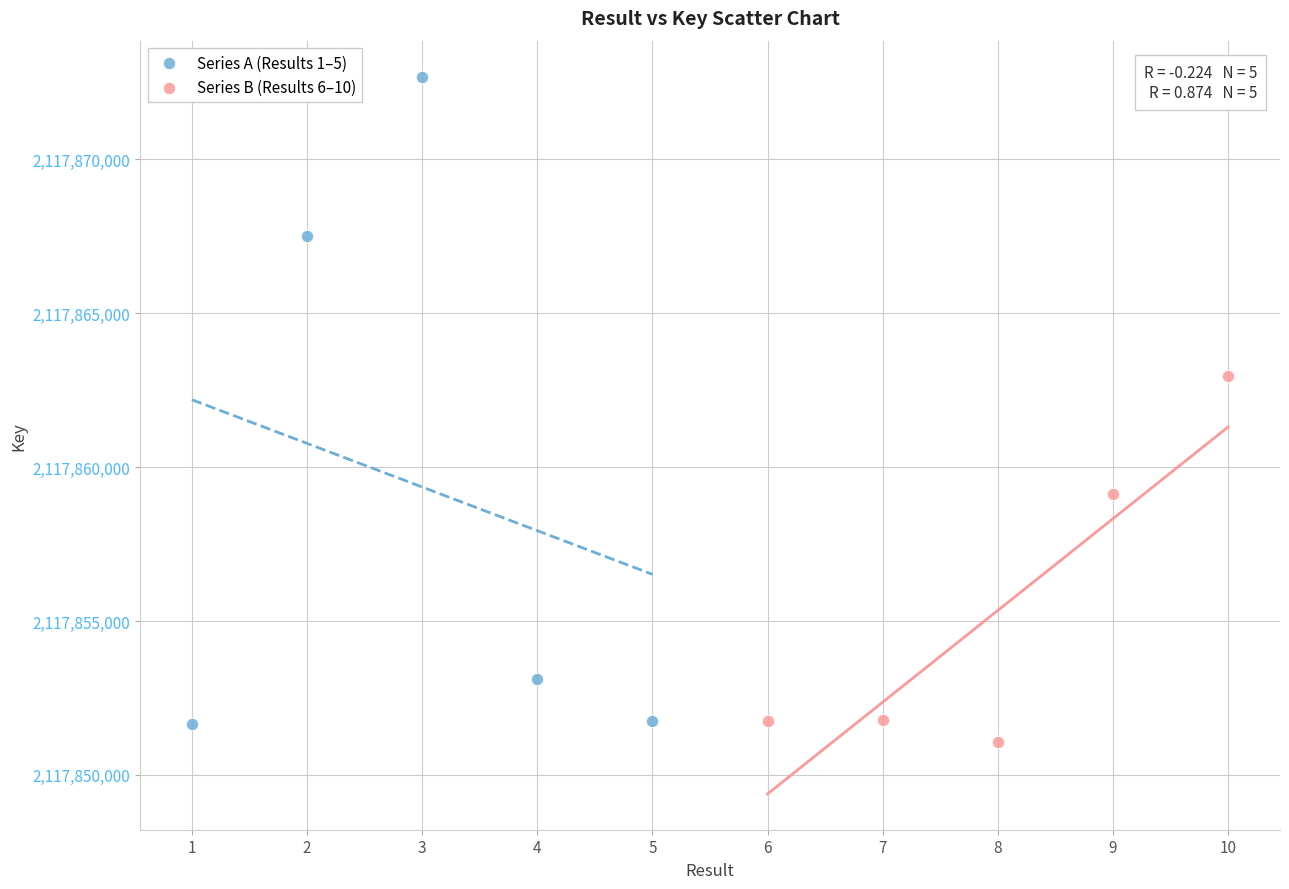

Which series reaches the maximum Y coordinate?

Series A (Results 1–5)